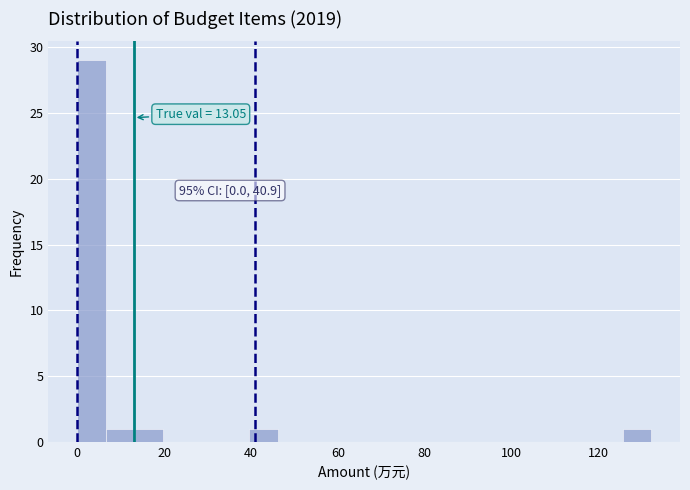

Read against the x-axis, roughly where is the centre of the tallest bar?

4